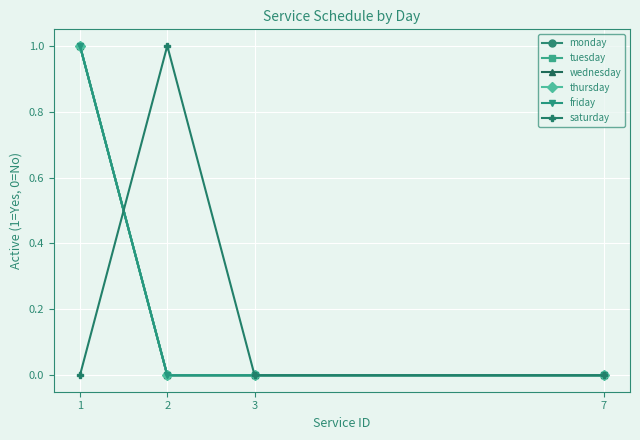

True or false: monday and friday intersect in this chart.

False